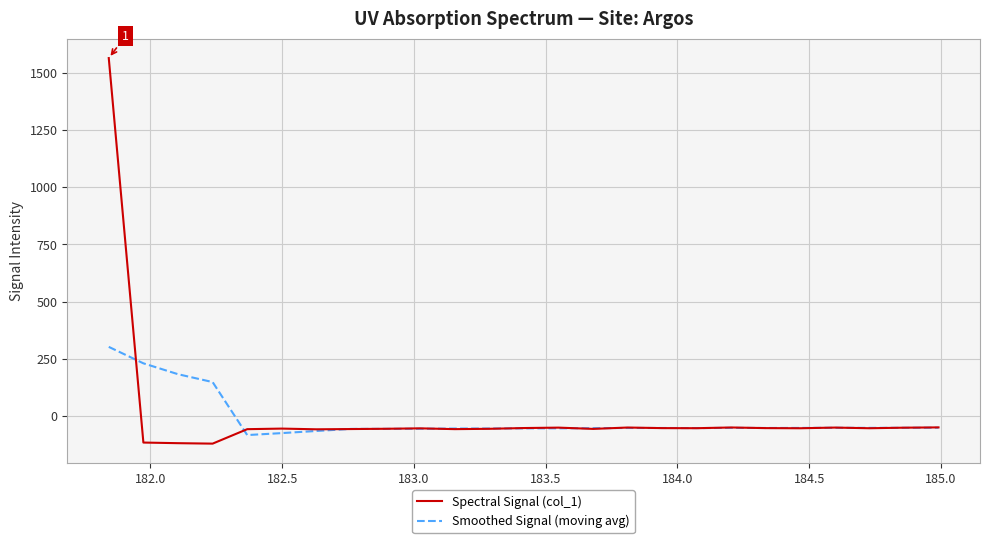

Which series has the largest range (max minus min)?

Spectral Signal (col_1)